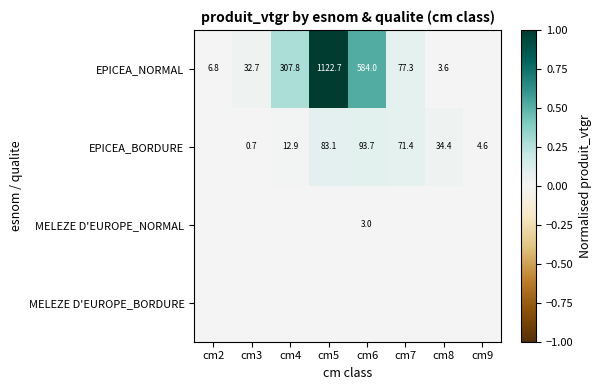

What is the difference between the highest and lowest values at cm5?

1.0